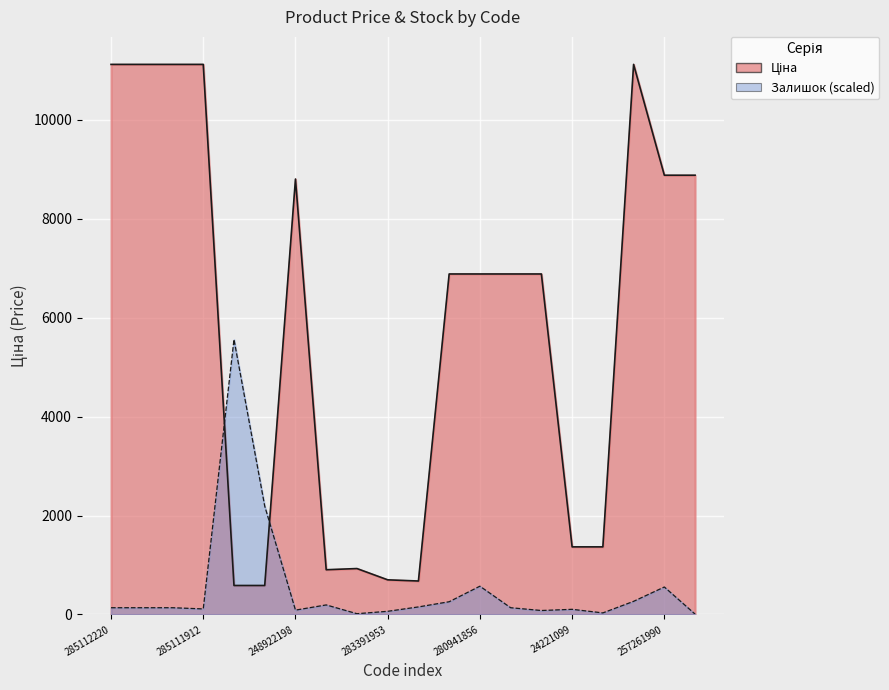

What is the difference between the maximum and minimum values in the Залишок series?

5548.7